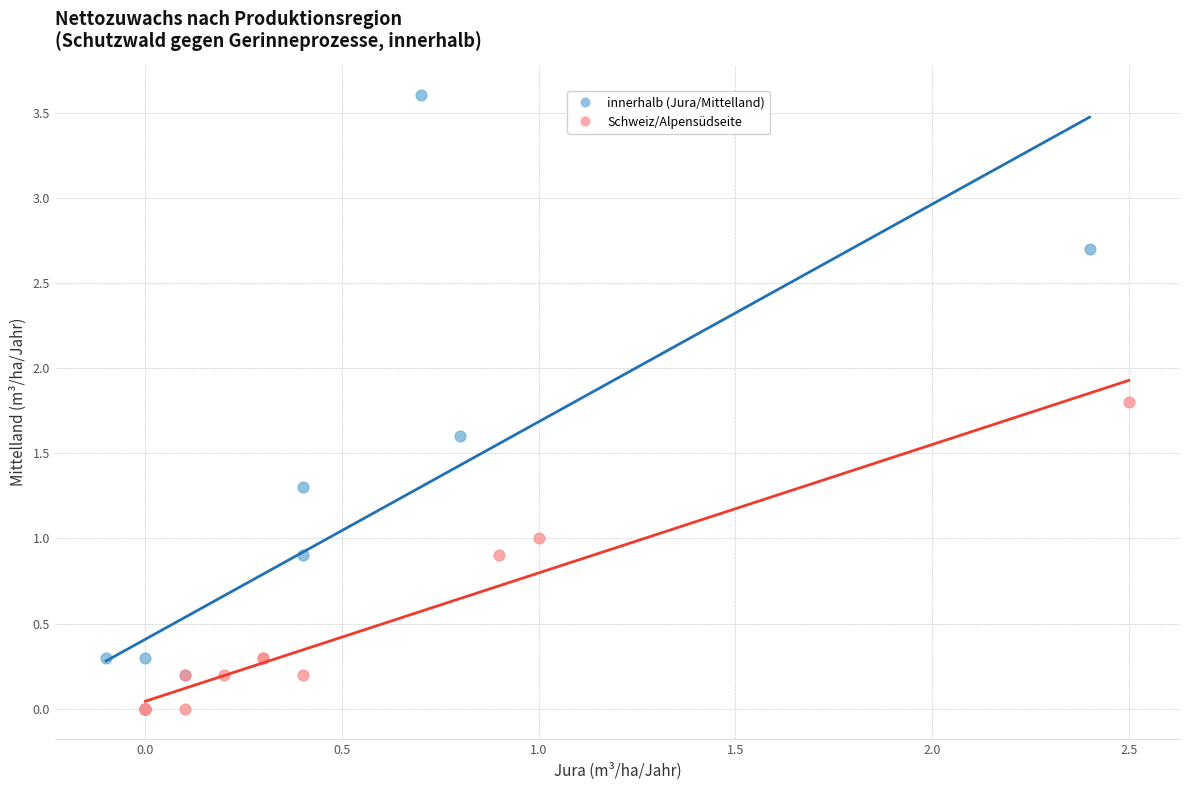

Which series has the widest spread of Y values?

innerhalb (Jura/Mittelland)